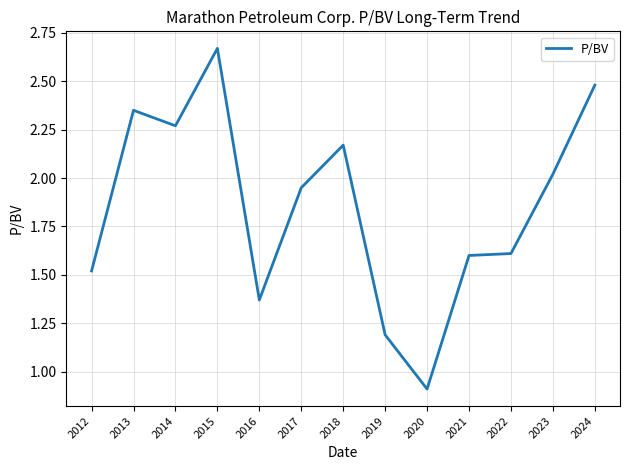

The chart shows a value of 2.9 at 2017. True or false?

False